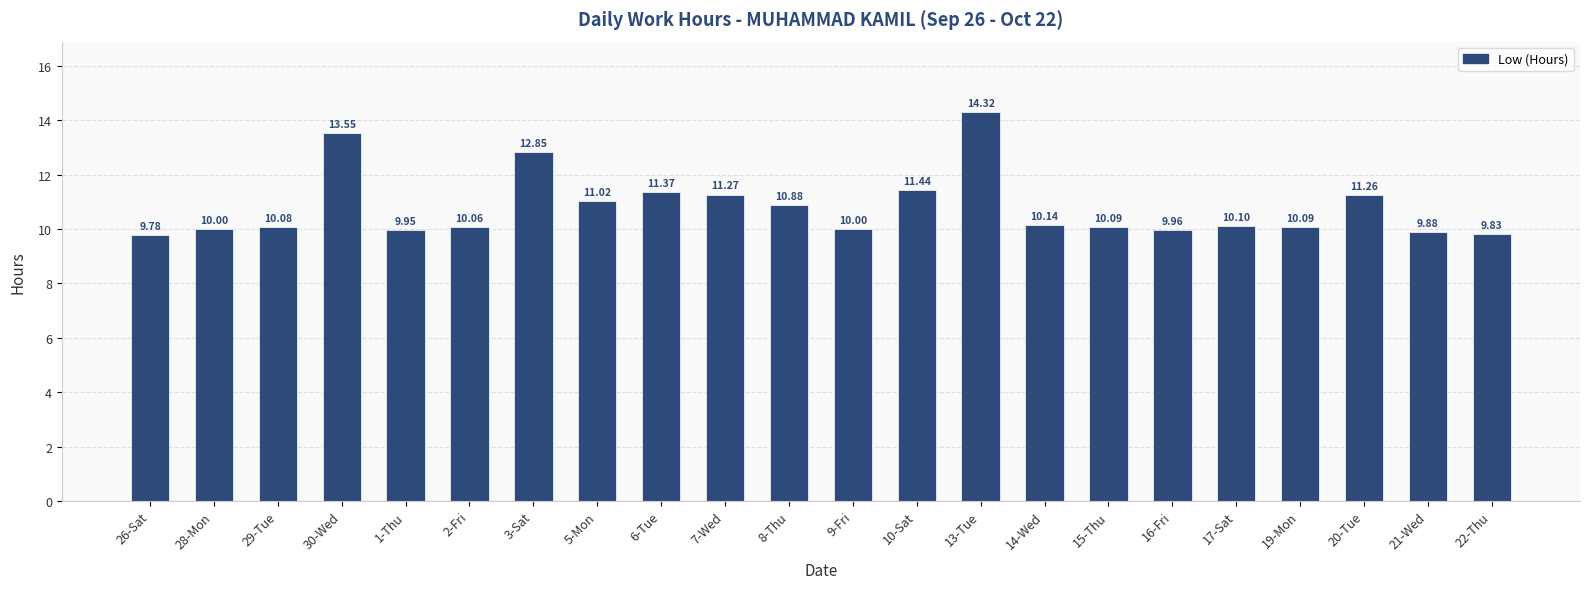

What is the greatest value displayed?

14.3